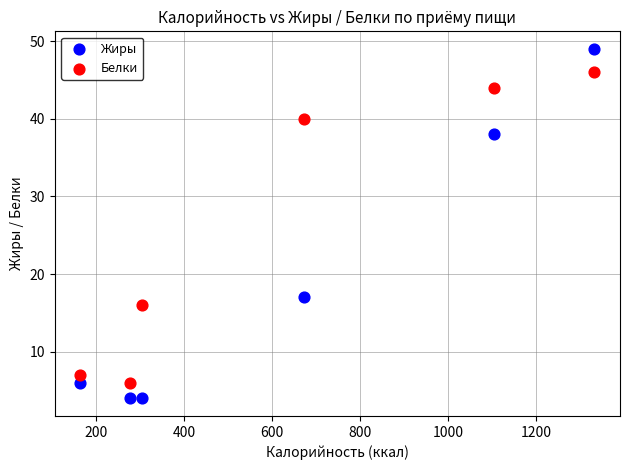

What are all the series names shown in the legend?

Жиры, Белки